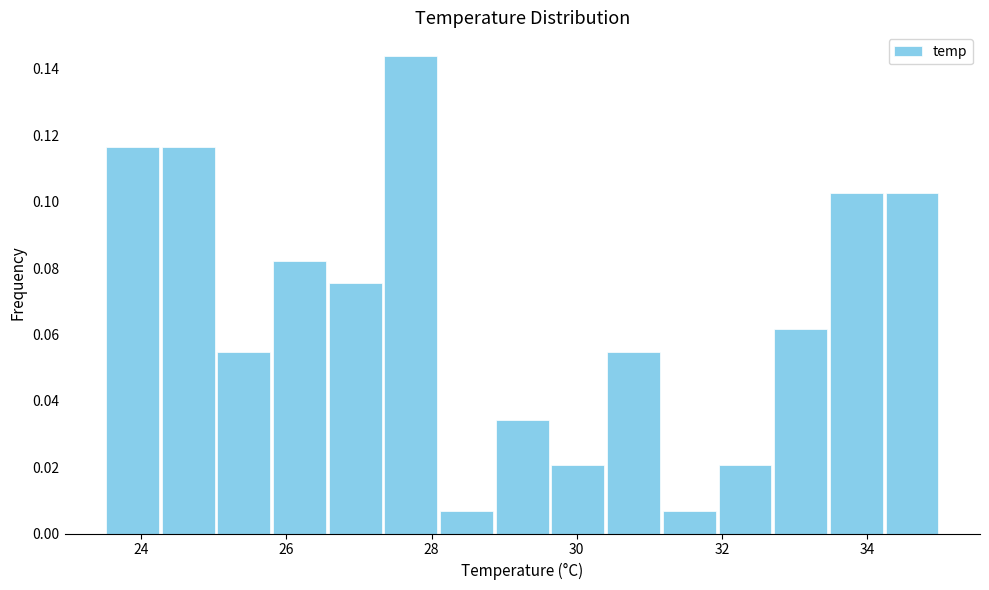

Around what value on the x-axis is the tallest bar? Give the approximate position of its centre, as read against the axis.

27.8